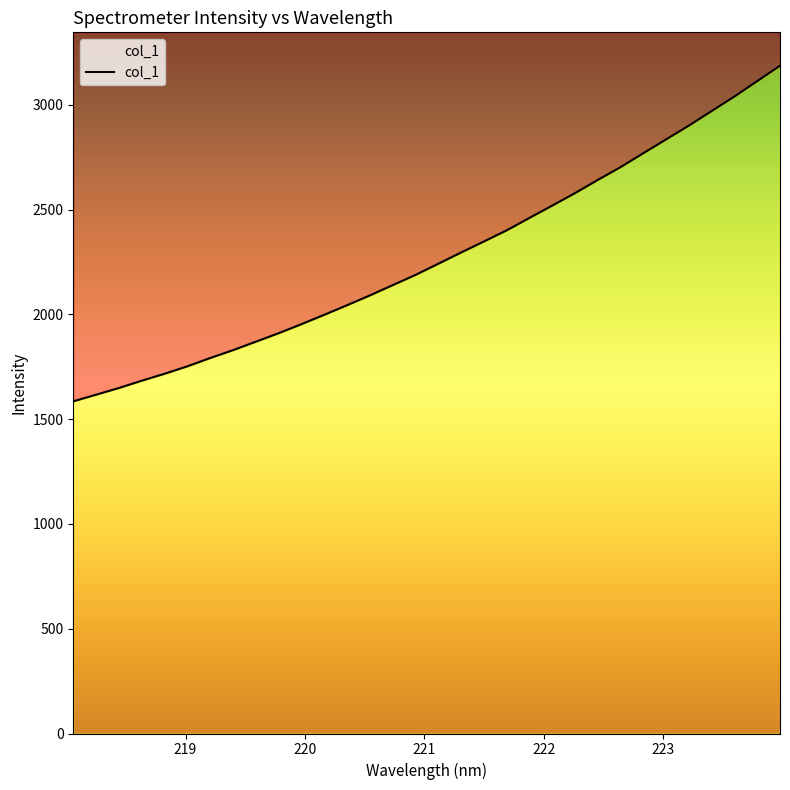

List the labels in order of value, smallest first.

218.0596, 218.2508, 218.442, 218.6332, 218.8244, 219.0156, 219.2067, 219.3979, 219.589, 219.7801, 219.9712, 220.1623, 220.3533, 220.5444, 220.7354, 220.9264, 221.1174, 221.3083, 221.4993, 221.6902, 221.8812, 222.0721, 222.263, 222.4538, 222.6447, 222.8355, 223.0264, 223.2172, 223.408, 223.5987, 223.7895, 223.9802